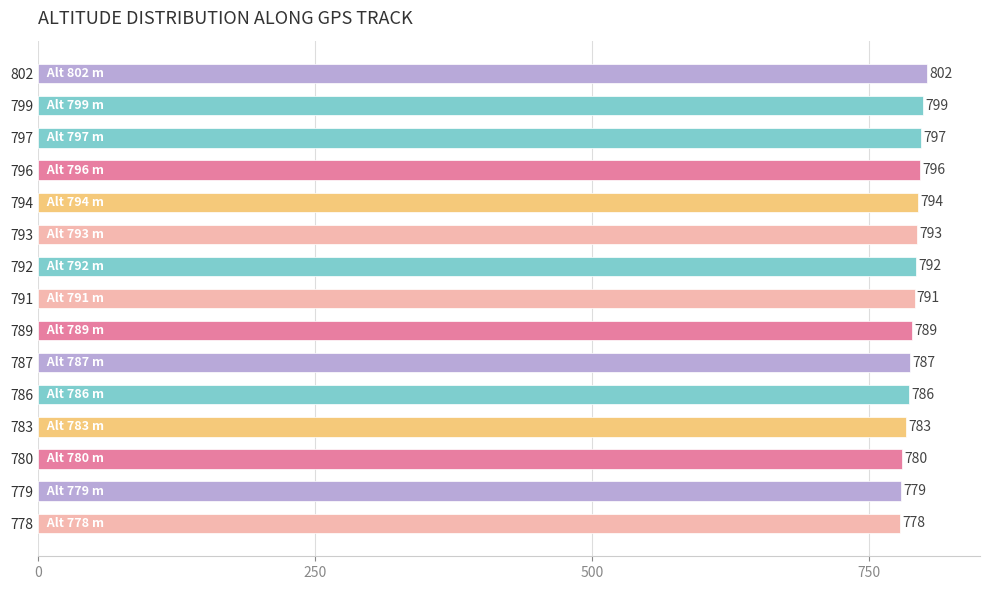

True or false: the data shows 157 at 779.

False